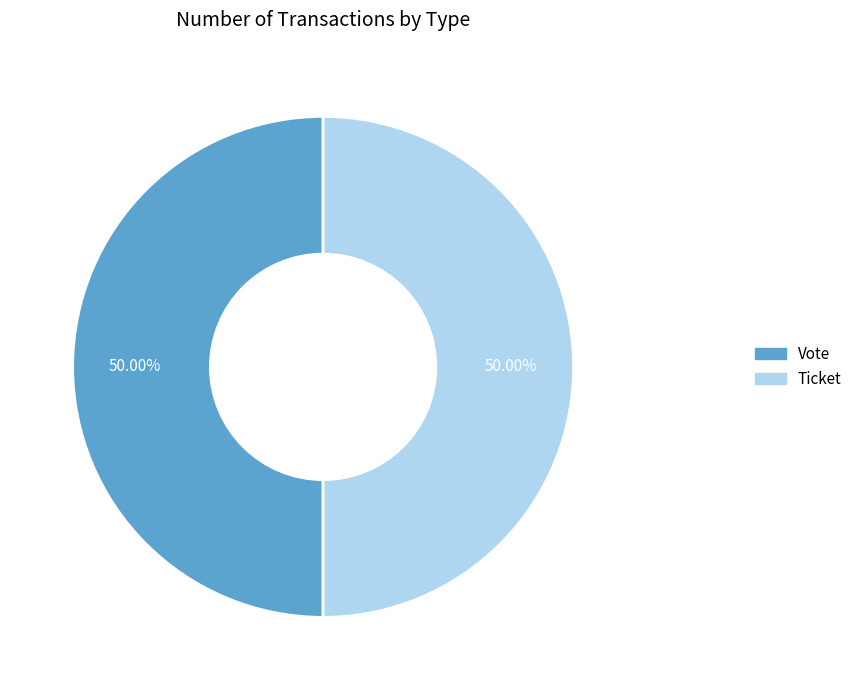

Combined, do Vote and Ticket account for over 50%?

Yes